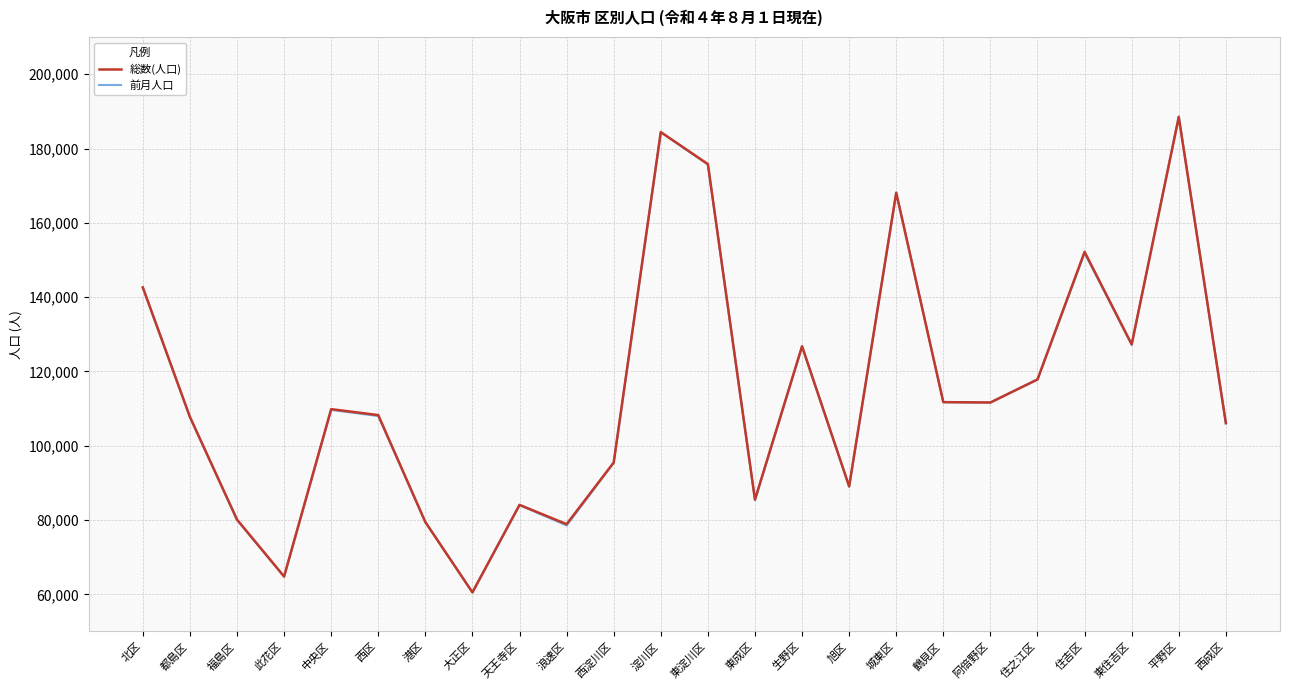

Which has a higher value, 東住吉区 or 西区?

東住吉区